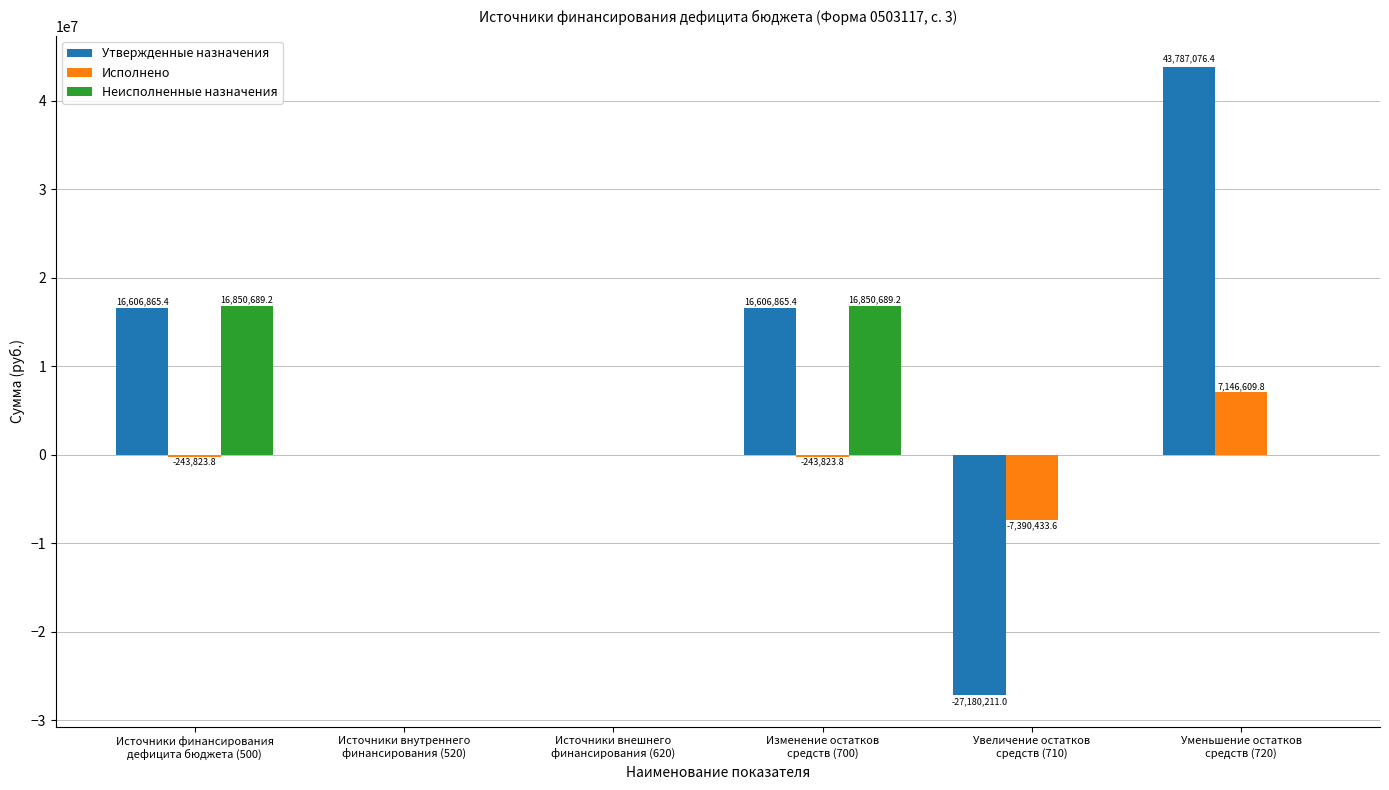

Which category has the highest value in the Исполнено series?

Уменьшение остатков
средств (720)